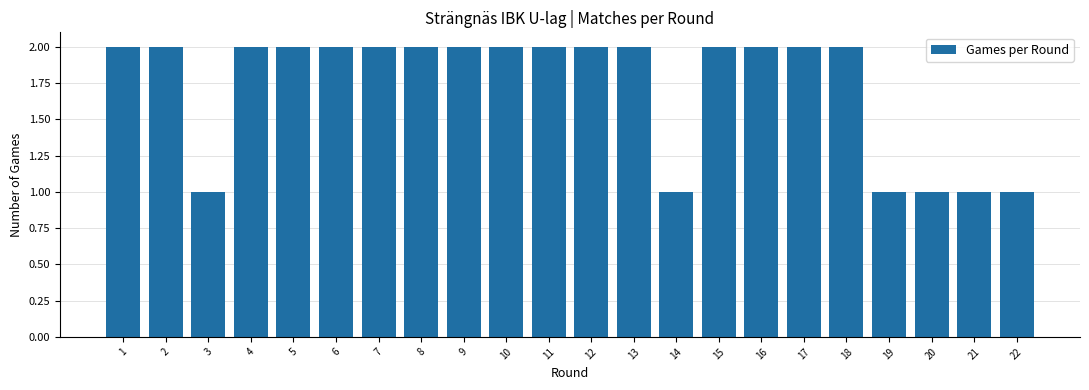

Approximately how many times larger is the value at 6 compared to 22?

2.0